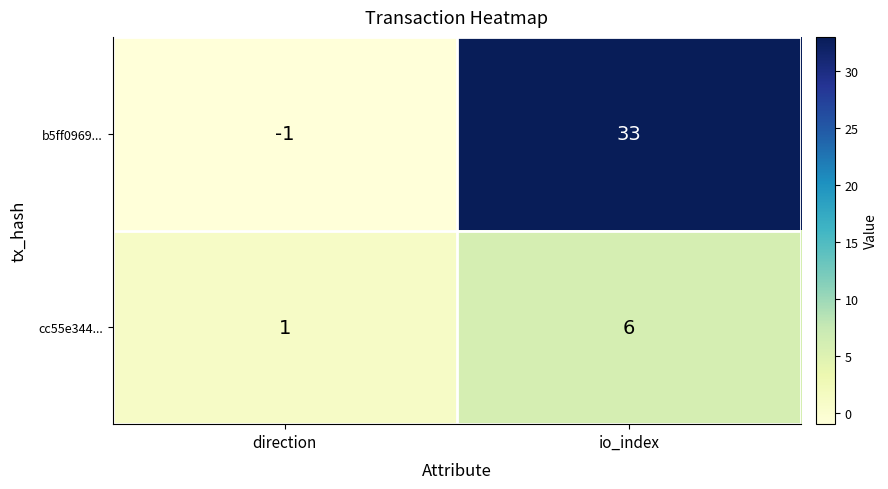

List the labels in order of b5ff0969... value, largest first.

io_index, direction